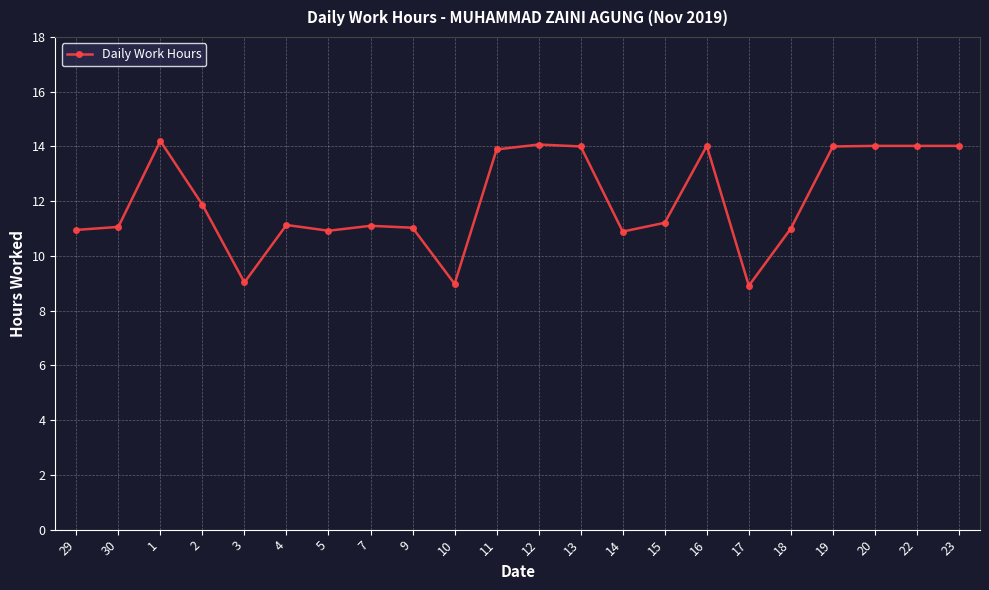

Is it true that the value at 3 is 9.0?

True